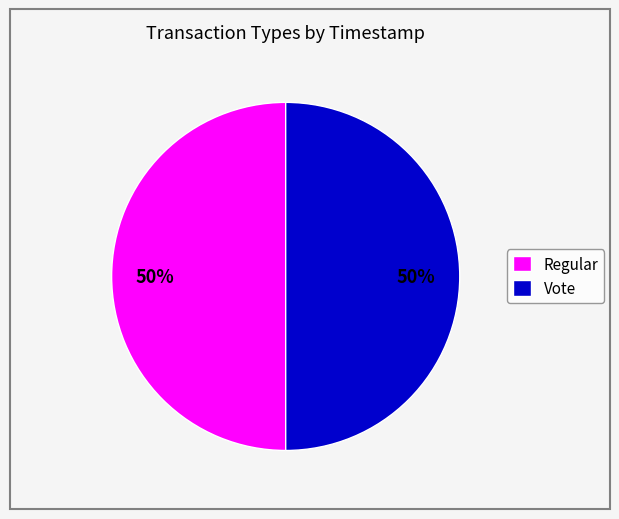

How many slices are in this pie chart?

2